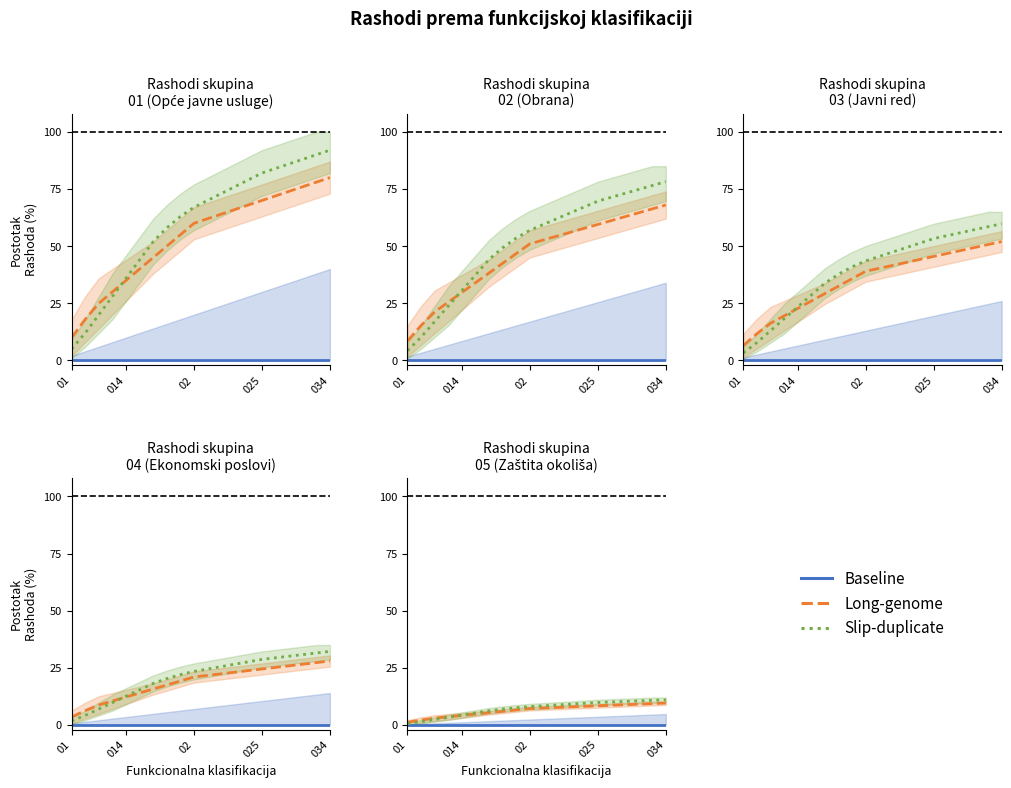

At 7, list the series in order from largest to smallest.

Slip-duplicate, Long-genome, Baseline